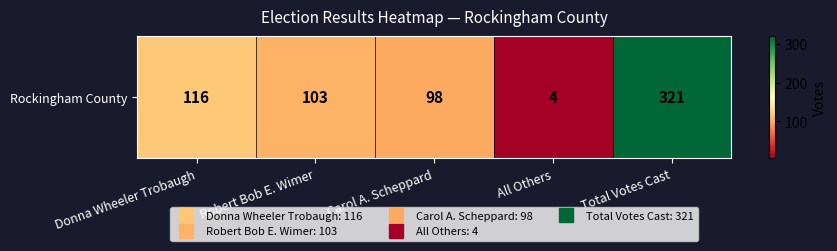

What value does the data have at Robert Bob E. Wimer, to the nearest 50?

100